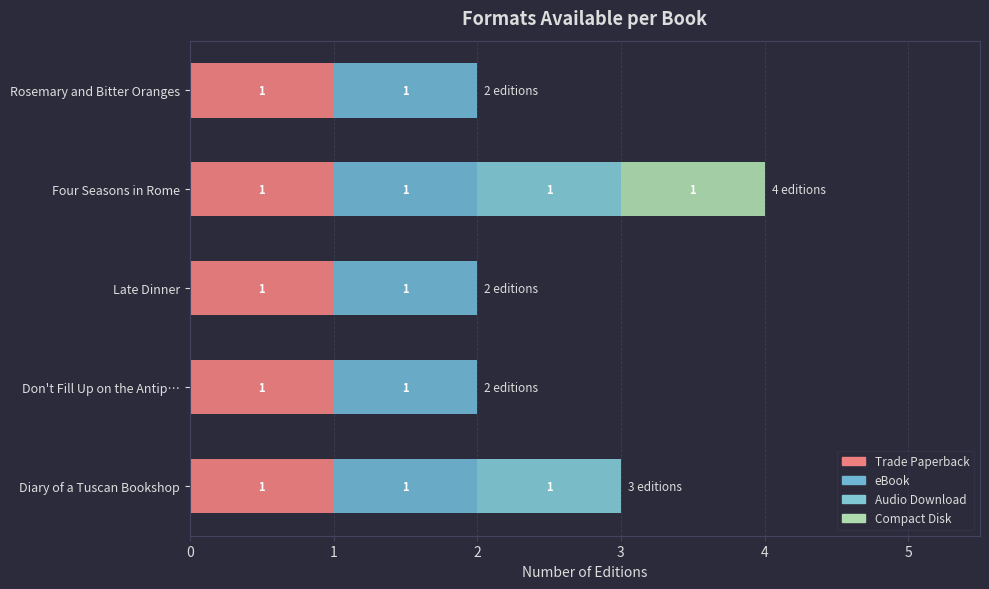

How many series are shown in this chart?

4